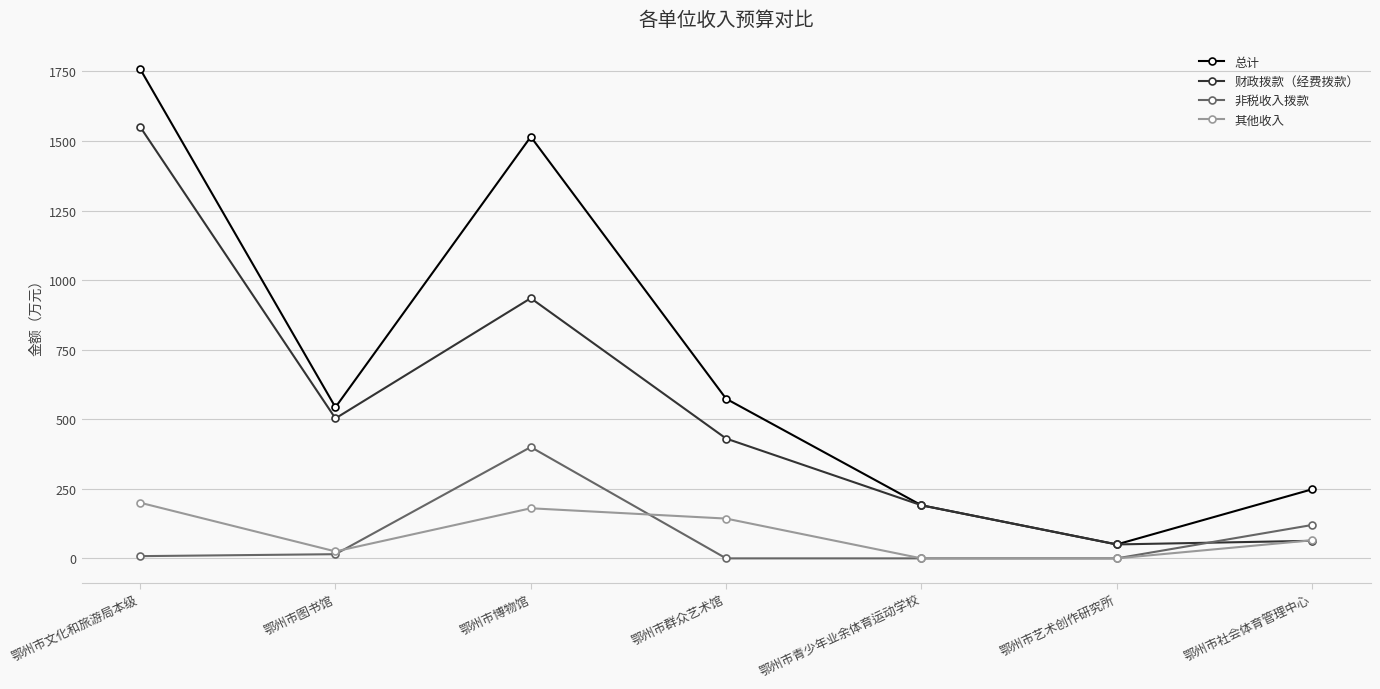

True or false: 非税收入拨款 has more than 2 points higher than both neighbors.

False